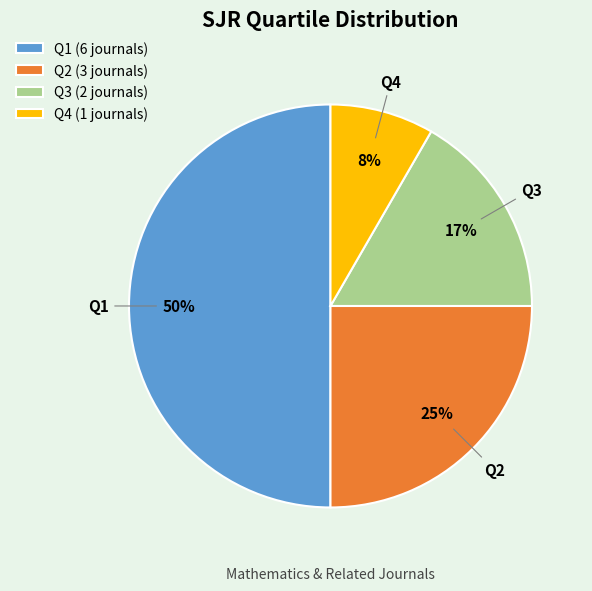

Do Q3 and Q4 together represent more than half of the pie?

No